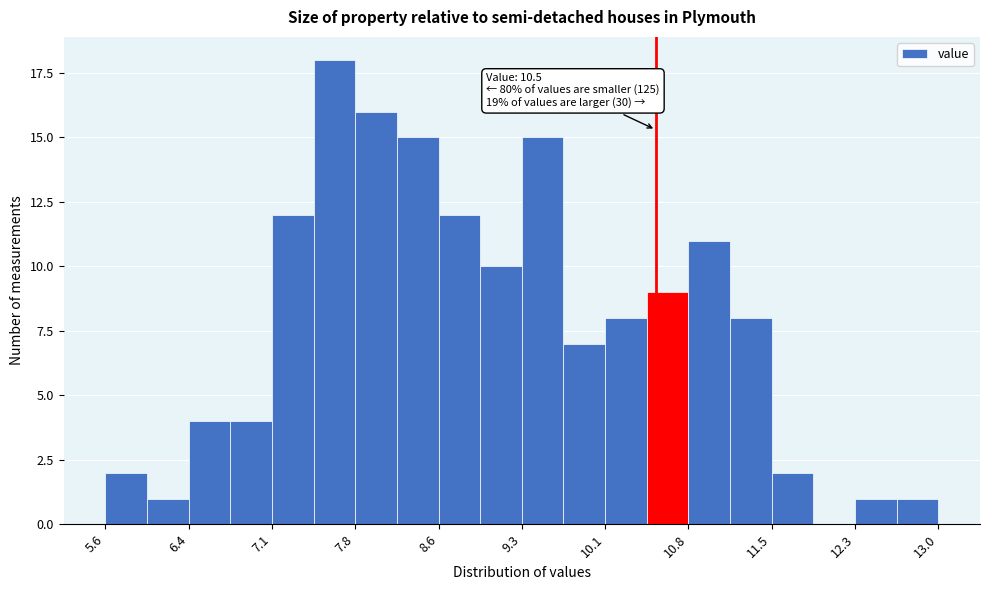

Around what value on the x-axis is the tallest bar? Give the approximate position of its centre, as read against the axis.

7.7